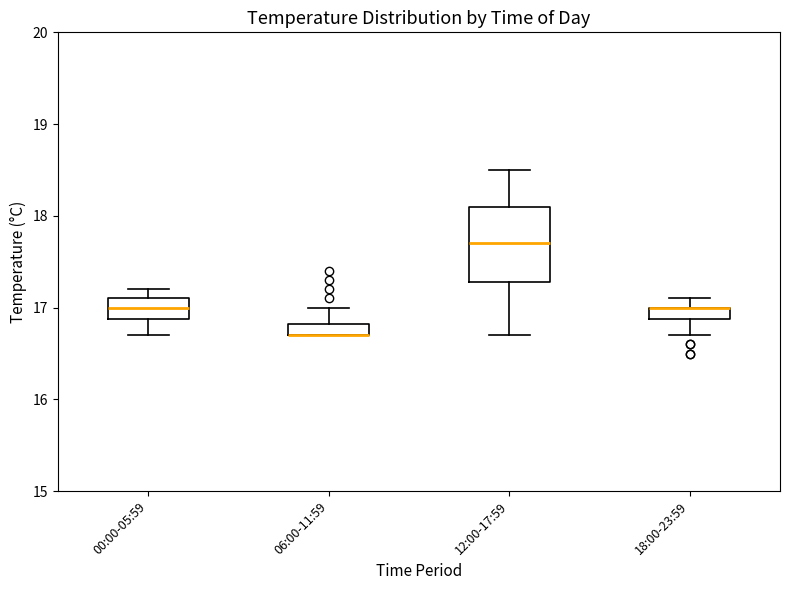

Where is the upper edge of the box for 12:00-17:59 on the y-axis? The values are not printed on the chart, so give them approximately, as read against the axis.

18.1